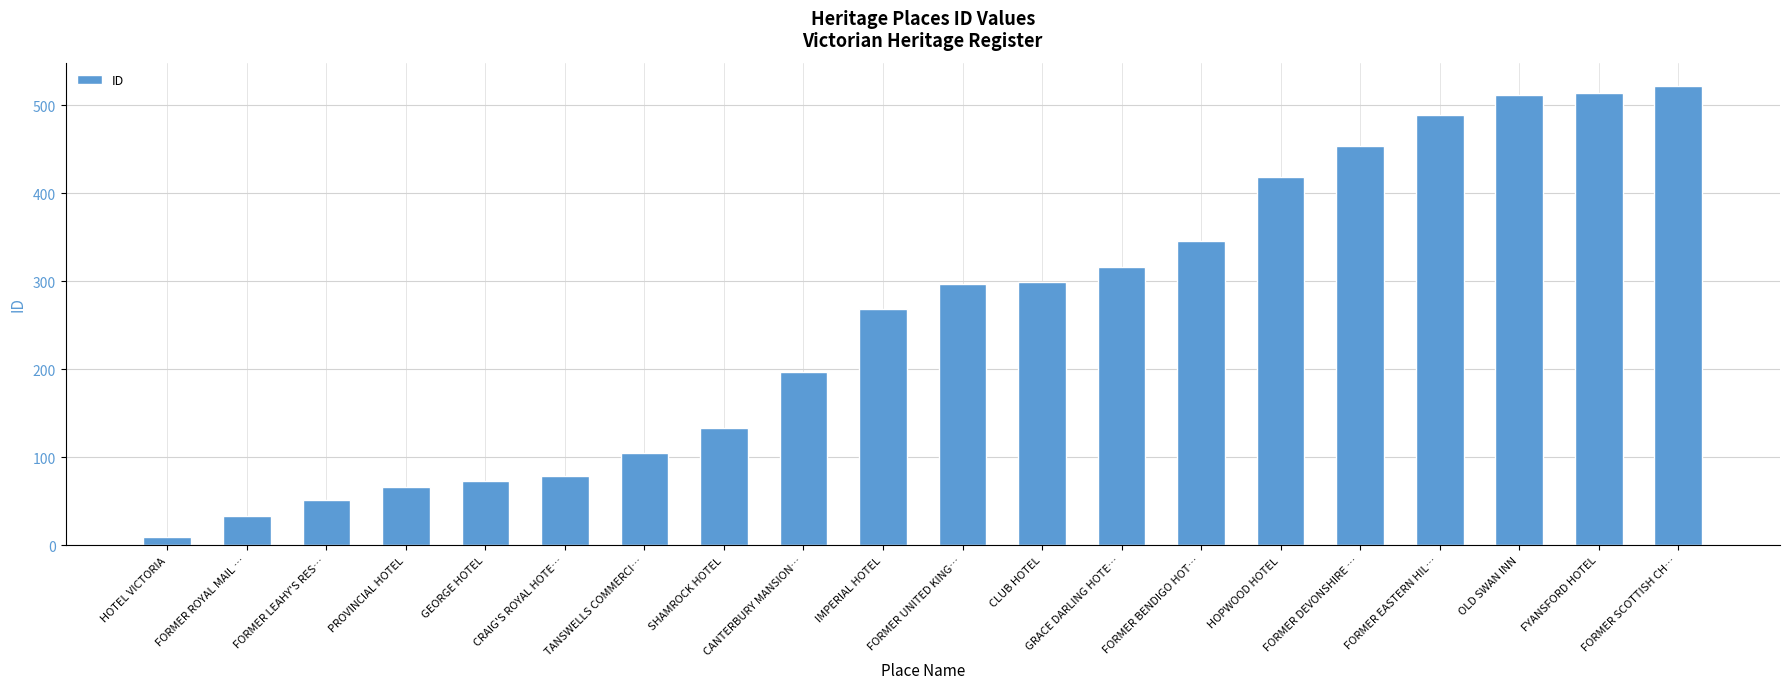

Read the value at CANTERBURY MANSION….

197